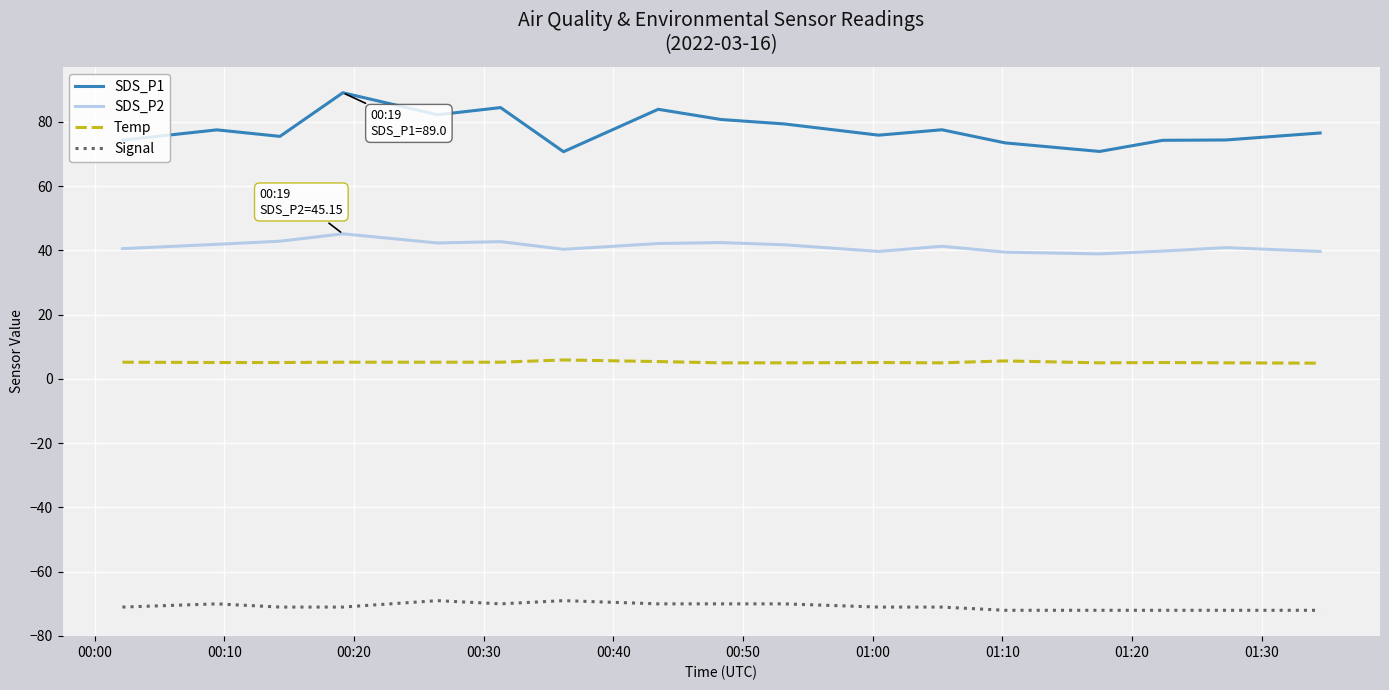

True or false: Signal and Temp cross at least once.

False